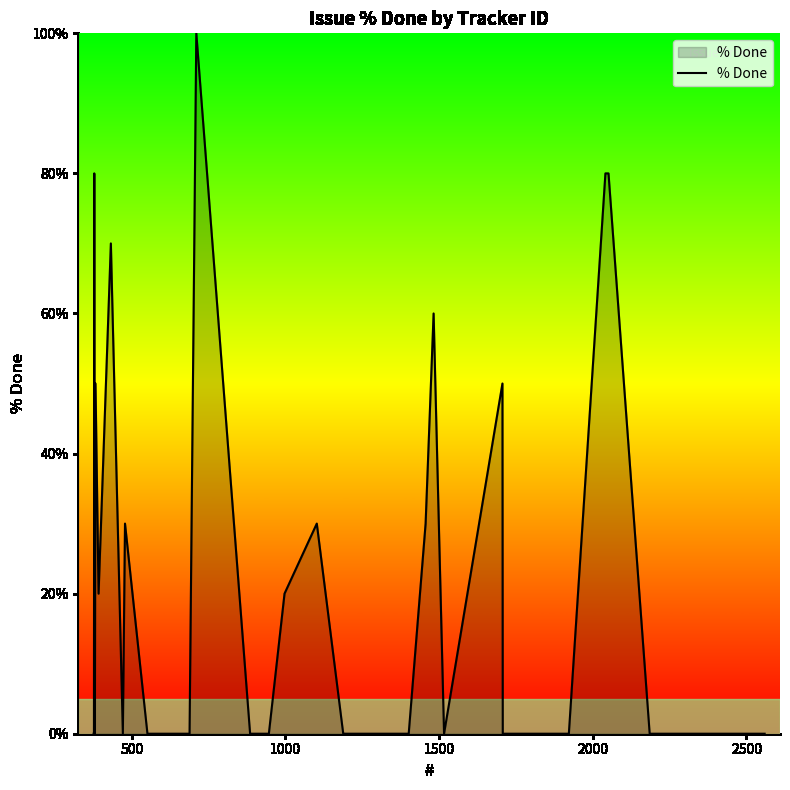

What is the greatest value displayed?

100